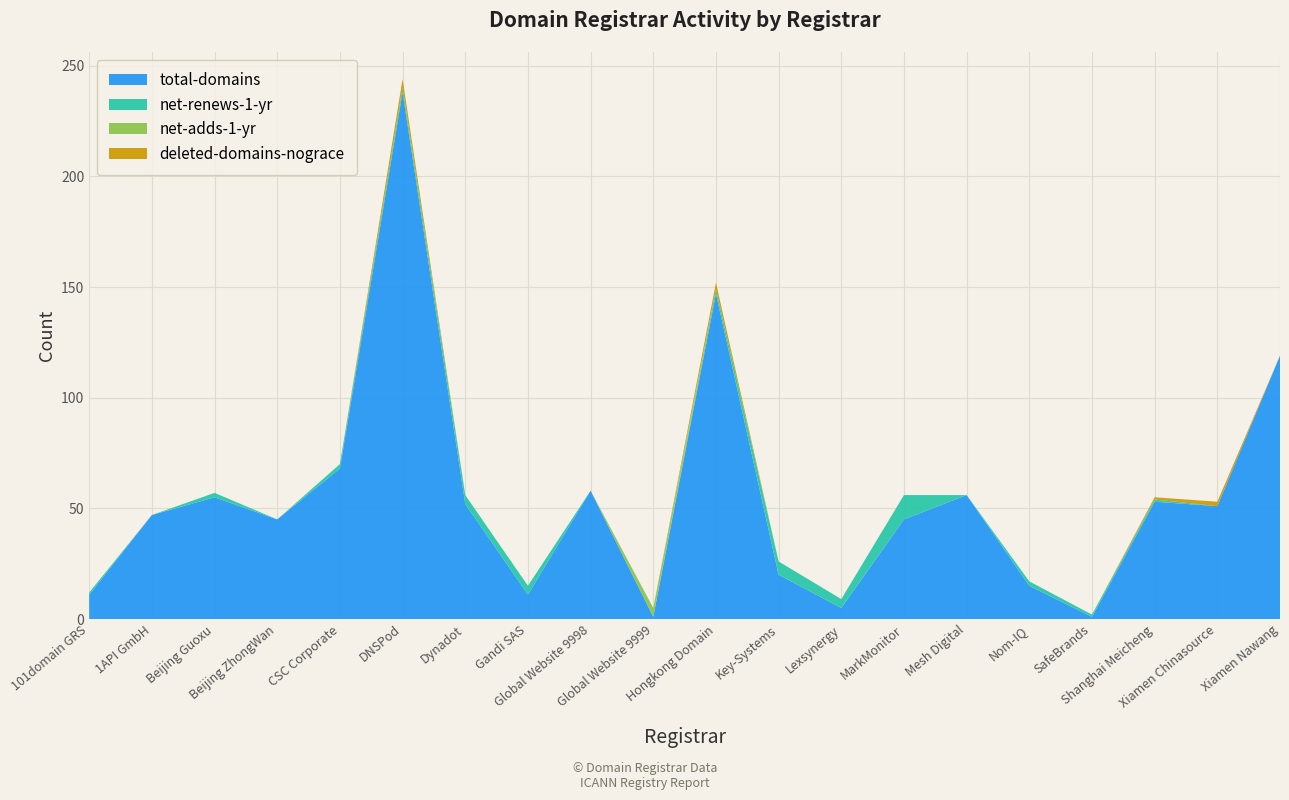

What is the maximum value for total-domains?

238